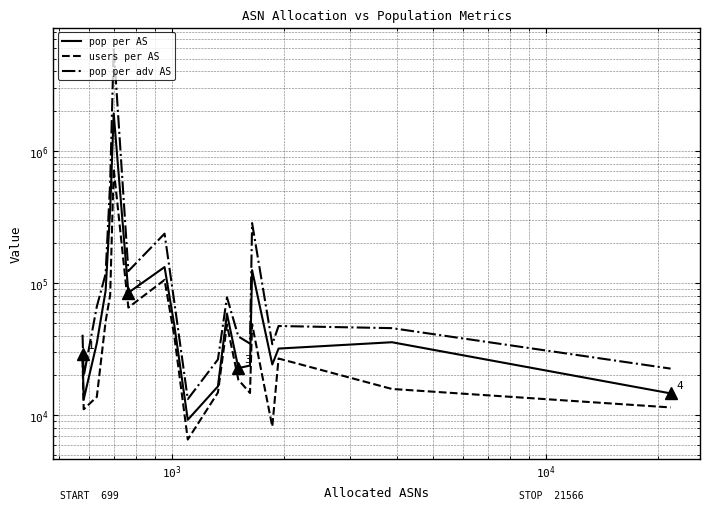

How many distinct data groups are displayed?

3